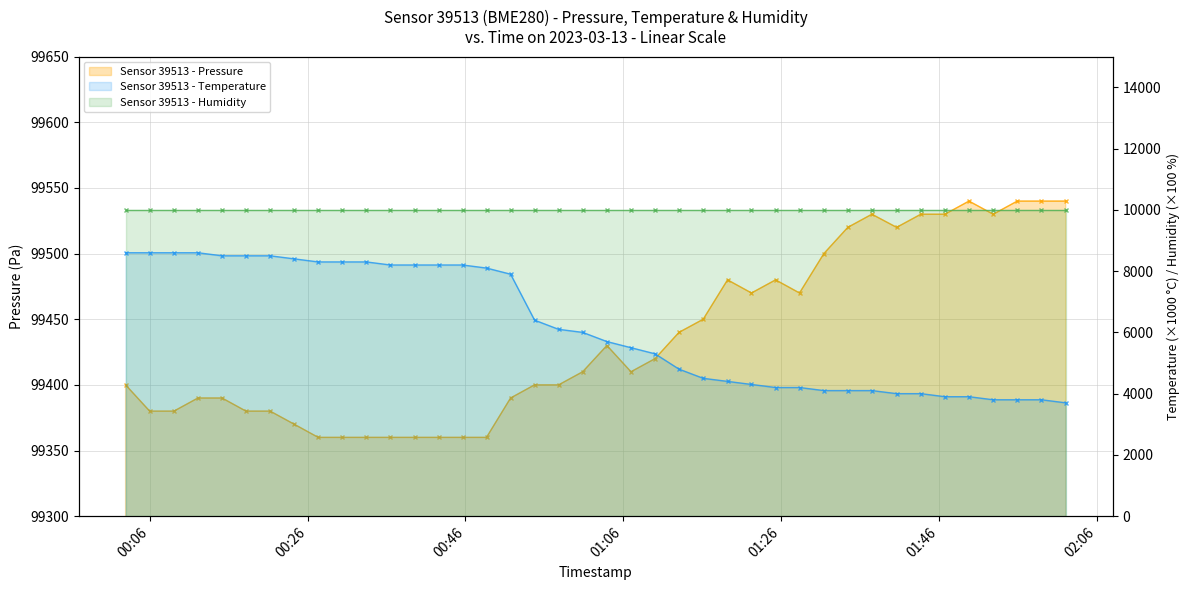

How many values in the pressure series are below 99410?

19